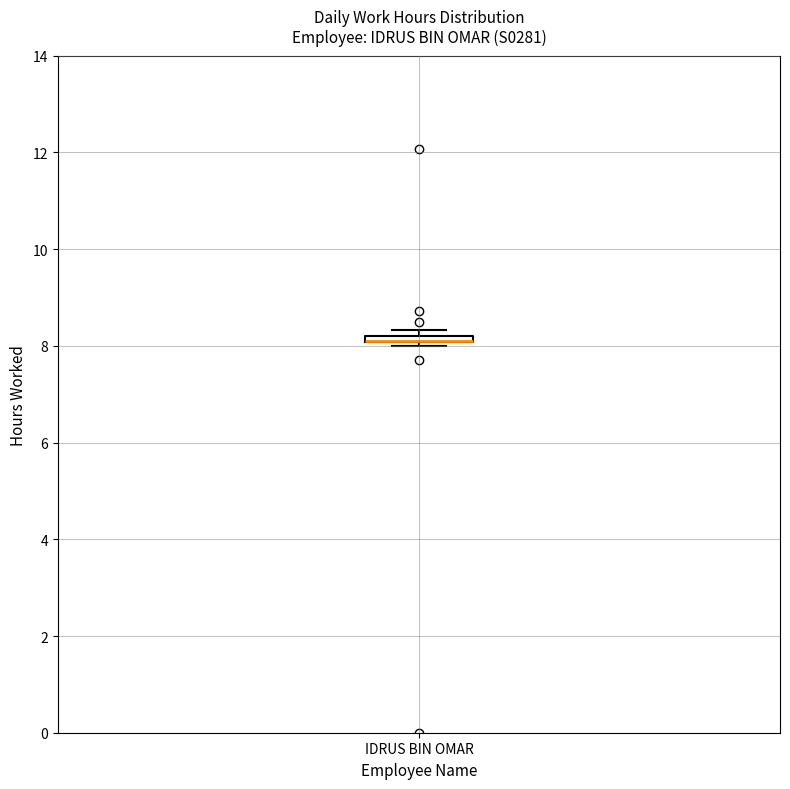

Where is the upper edge of the box for IDRUS BIN OMAR on the y-axis? The values are not printed on the chart, so give them approximately, as read against the axis.

8.2